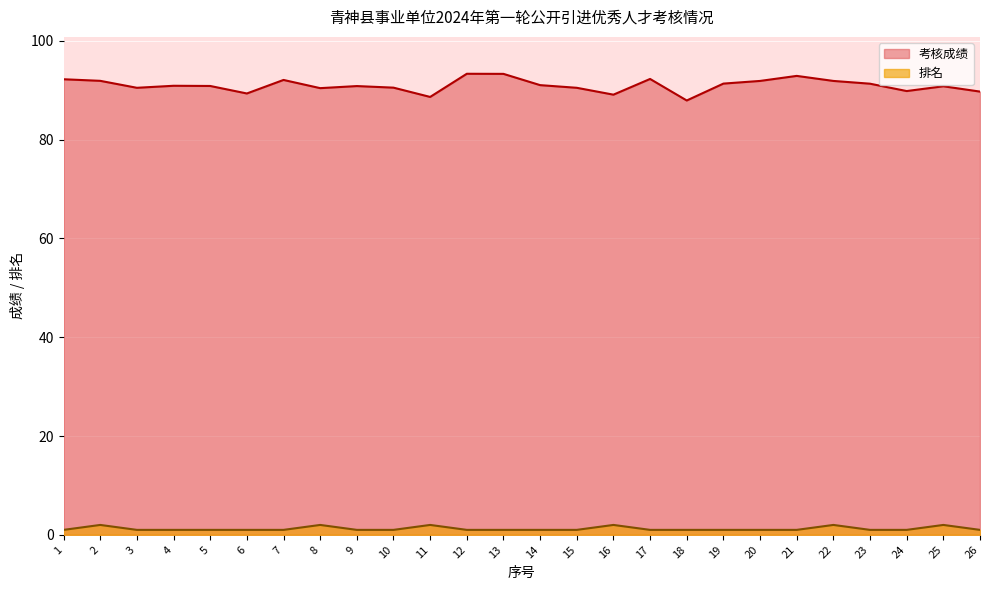

Which category has the highest value across all series?

12